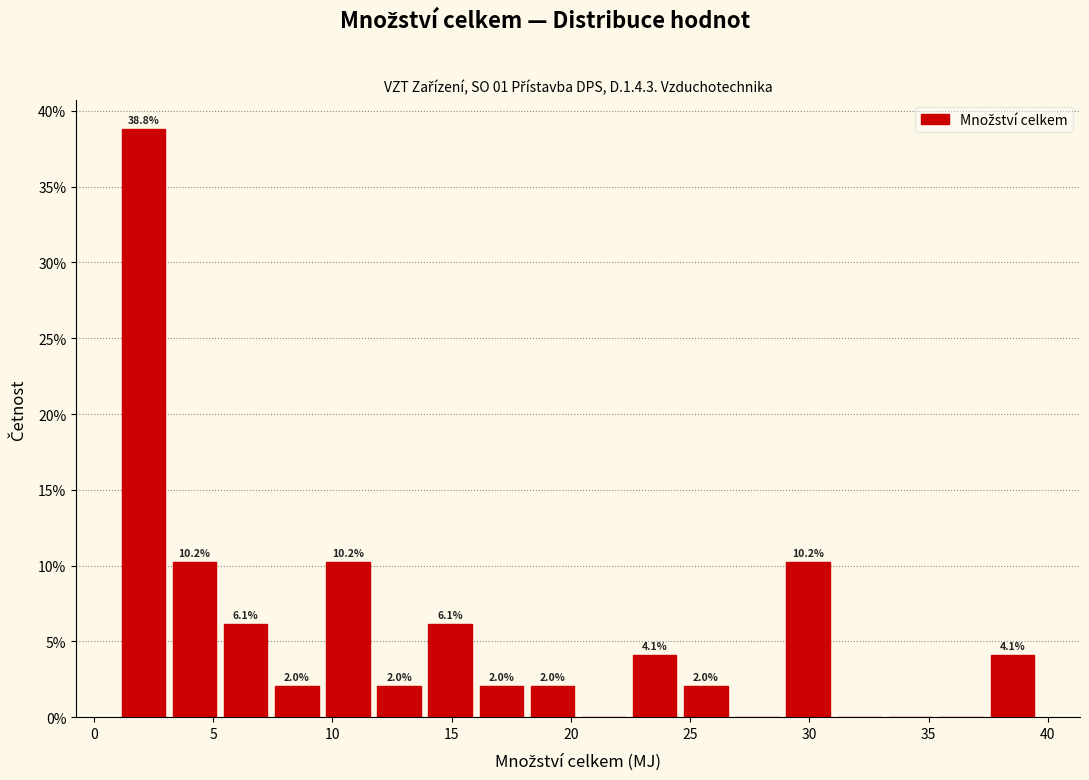

Which range on the x-axis has the tallest bar?

1.0 to 3.0